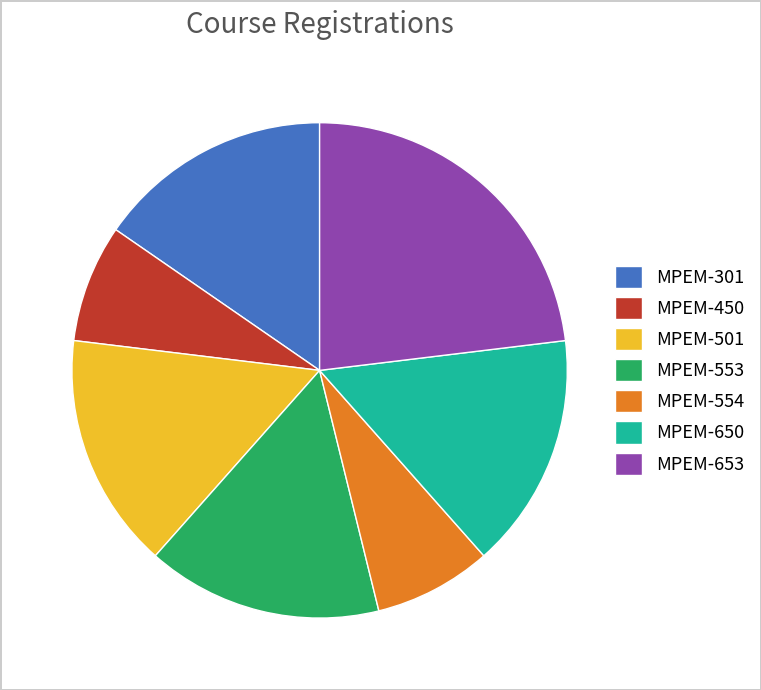

Is there a majority slice in this chart?

No